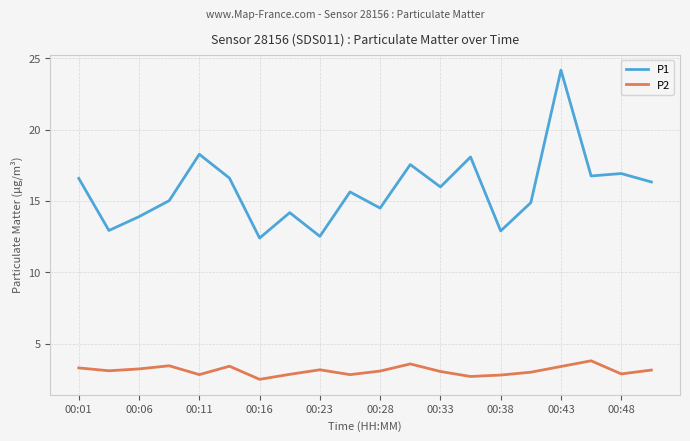

True or false: P1 has more than 1 points higher than both neighbors.

True